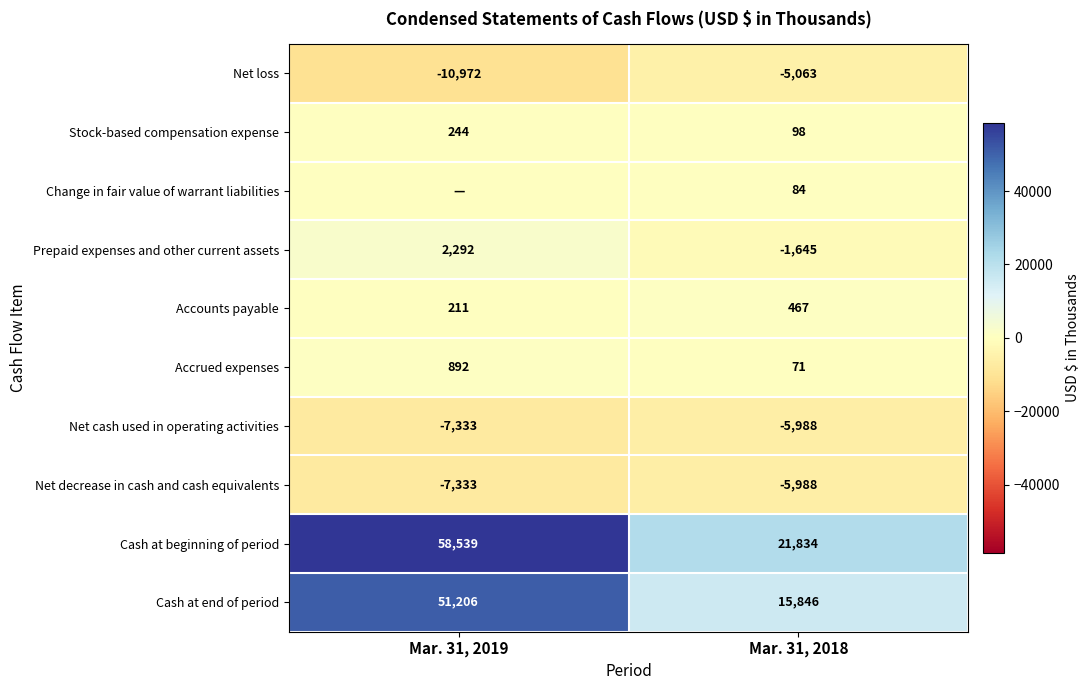

List the labels in order of Stock-based compensation expense value, largest first.

Mar. 31, 2019, Mar. 31, 2018